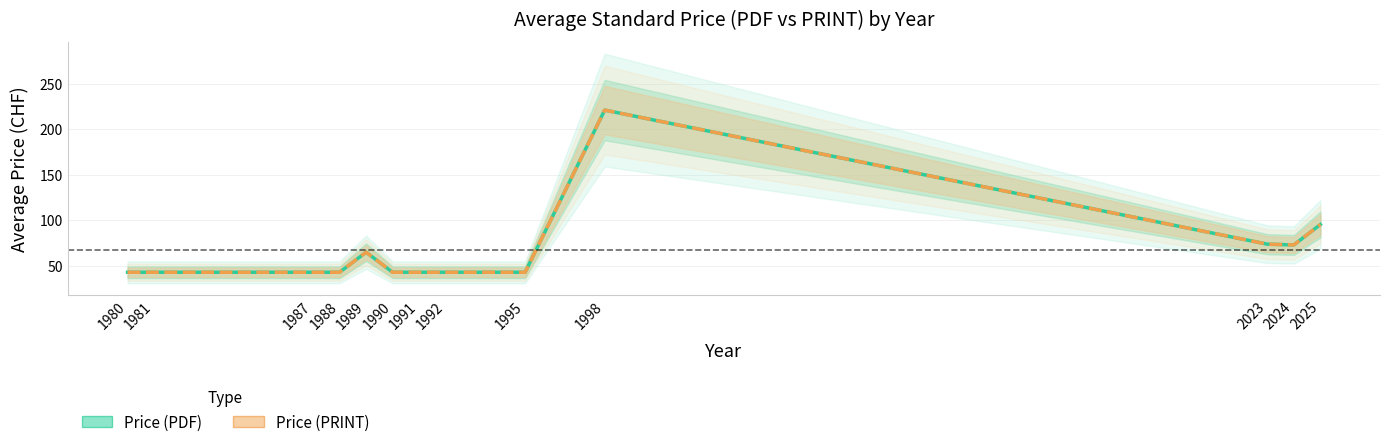

Rank the series by their maximum value, from lowest to highest.

Price (PDF), Price (PRINT)